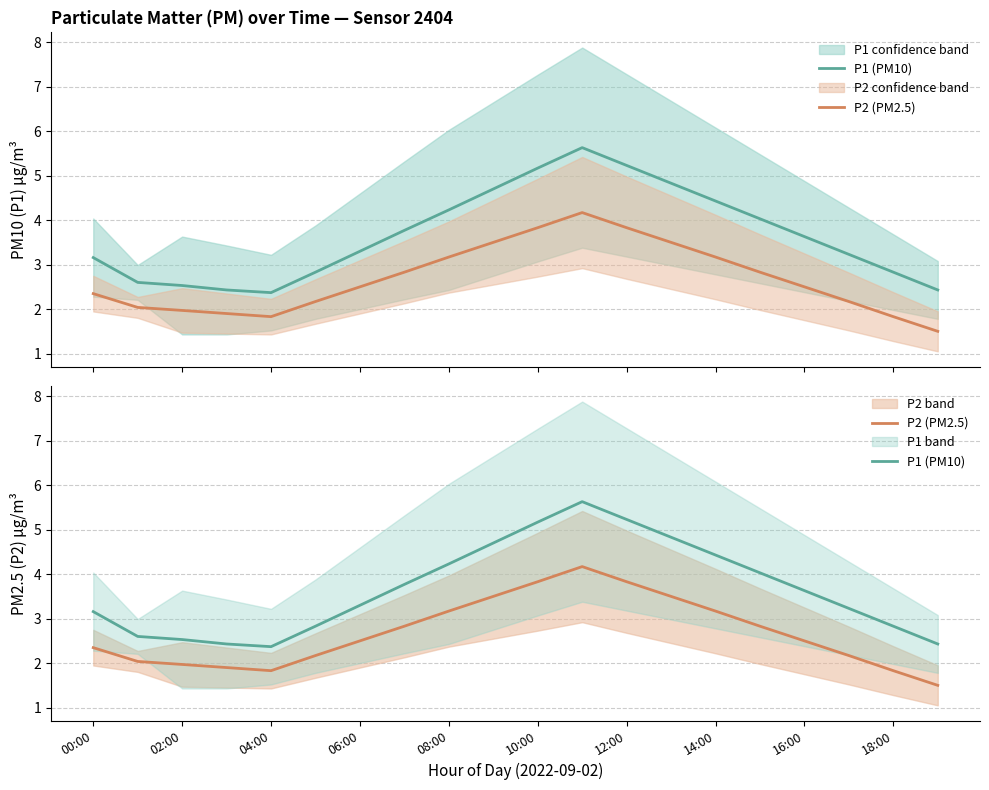

Which series has the largest range (max minus min)?

P1 (PM10)